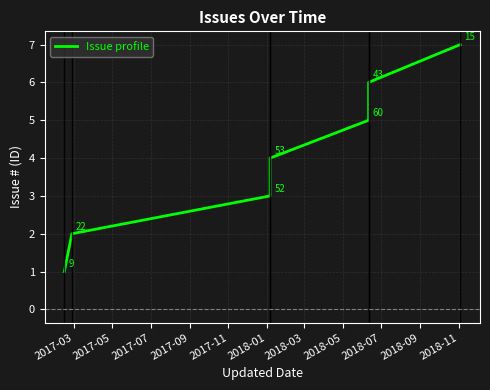

The chart shows a value of 10 at 2018-01. True or false?

False